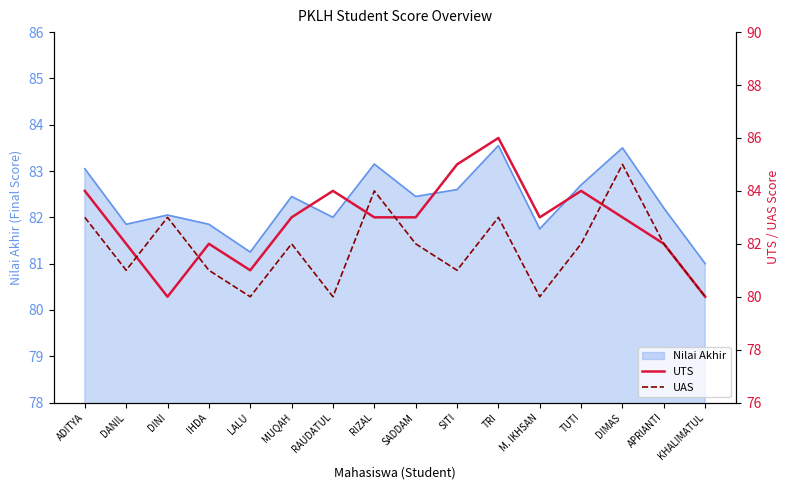

What position from the left is SITI?

10